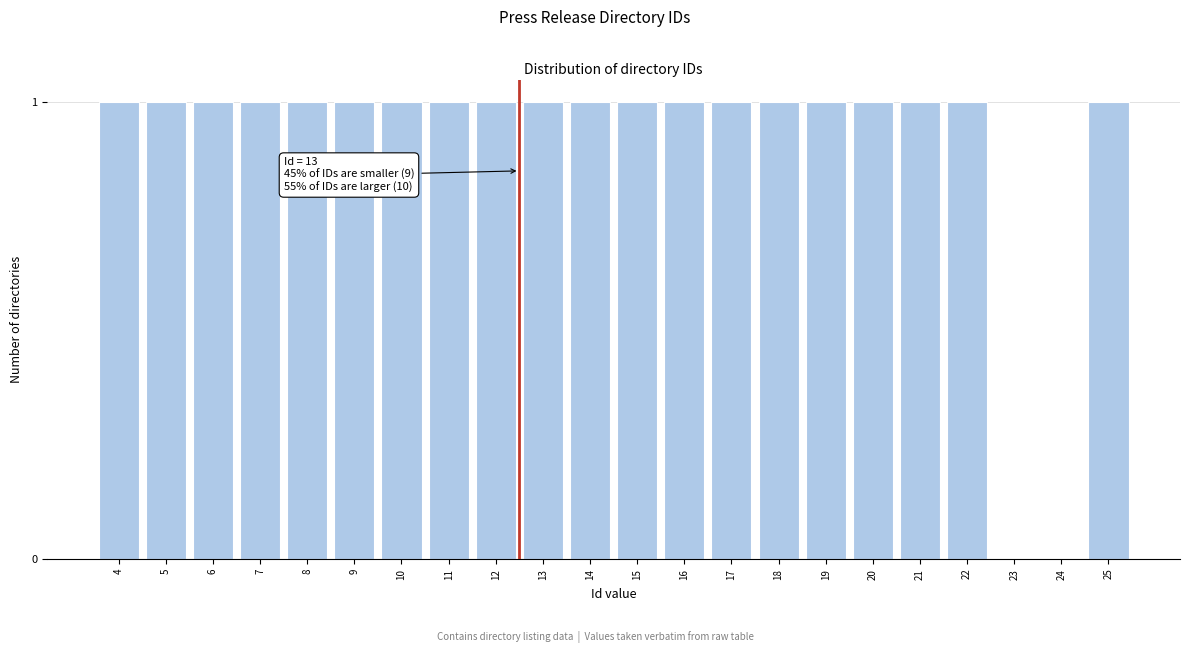

Reading left to right, what are all the values shown in this chart?

4=1	5=1	6=1	7=1	8=1	9=1	10=1	11=1	12=1	13=1	14=1	15=1	16=1	17=1	18=1	19=1	20=1	21=1	22=1	23=0	24=0	25=1